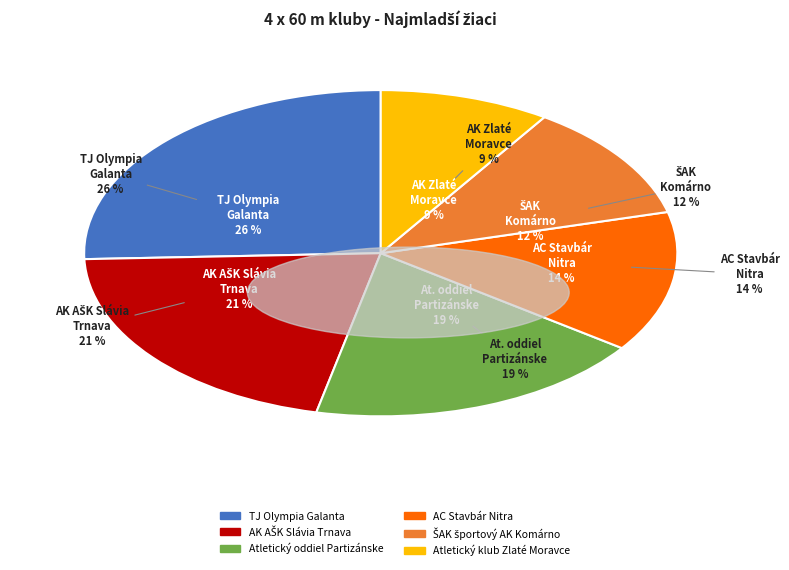

To the nearest percent, what portion does ŠAK športový AK Komárno represent?

12%